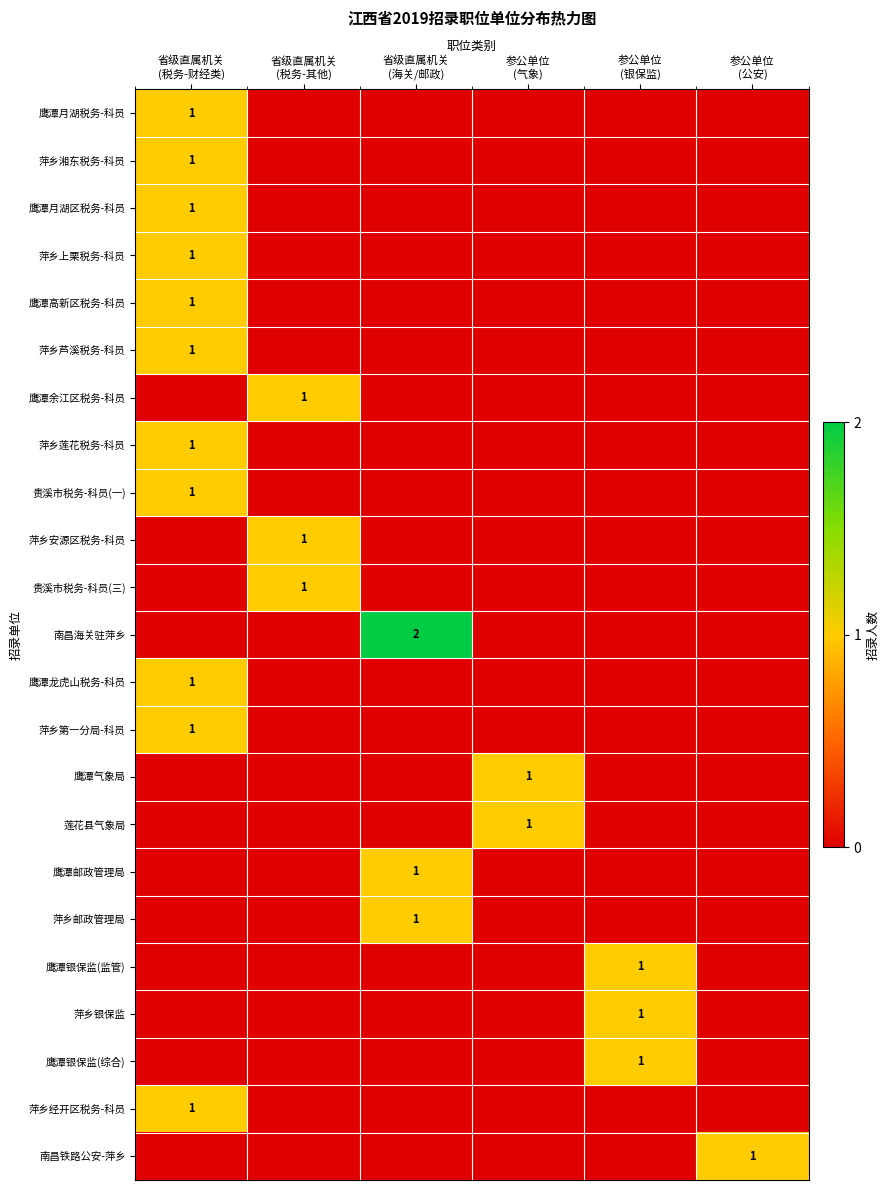

How many 贵溪市税务-科员(一) values are between 0 and 1?

6